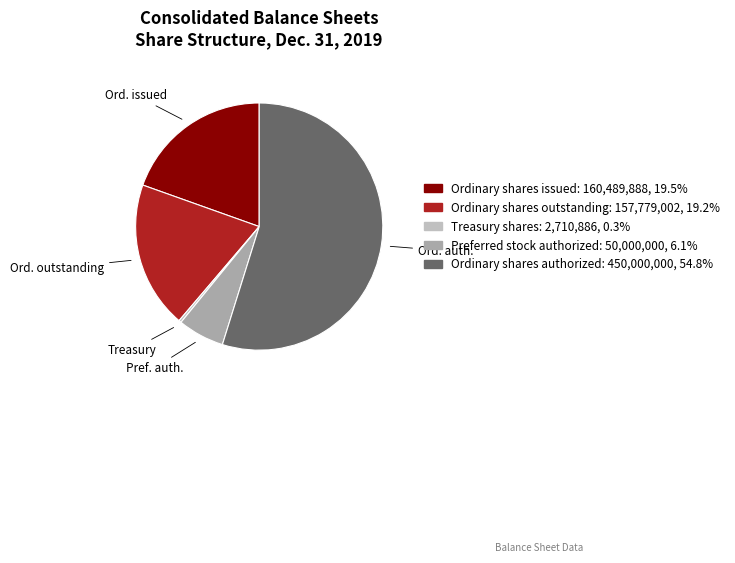

Count the number of slices in the pie.

5